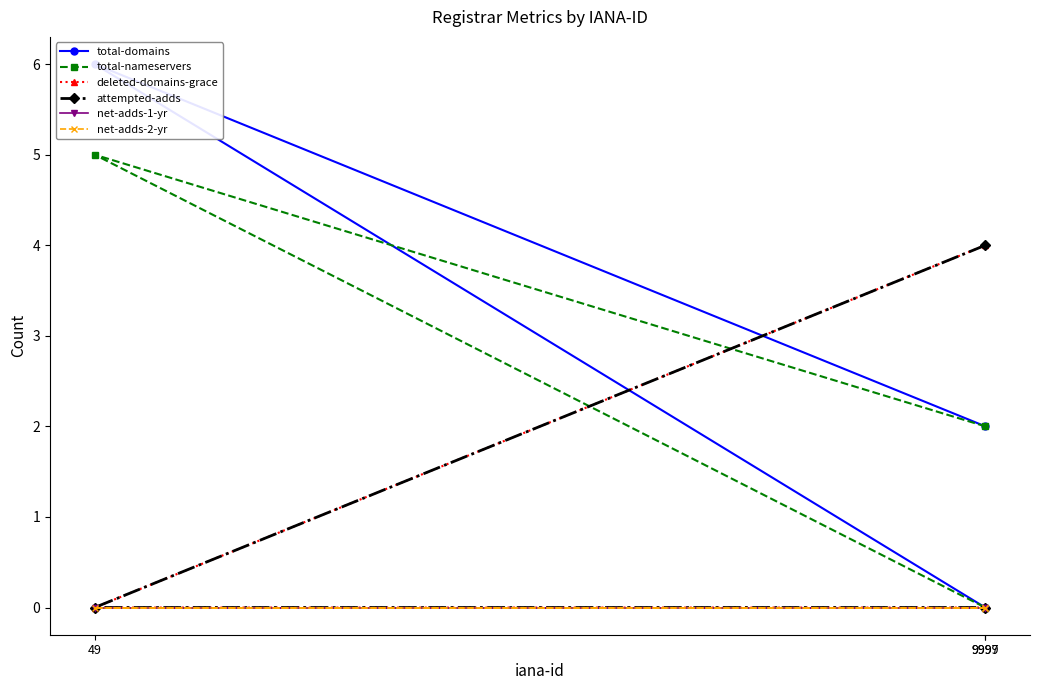

What is the difference between the highest and lowest values at 49?

6